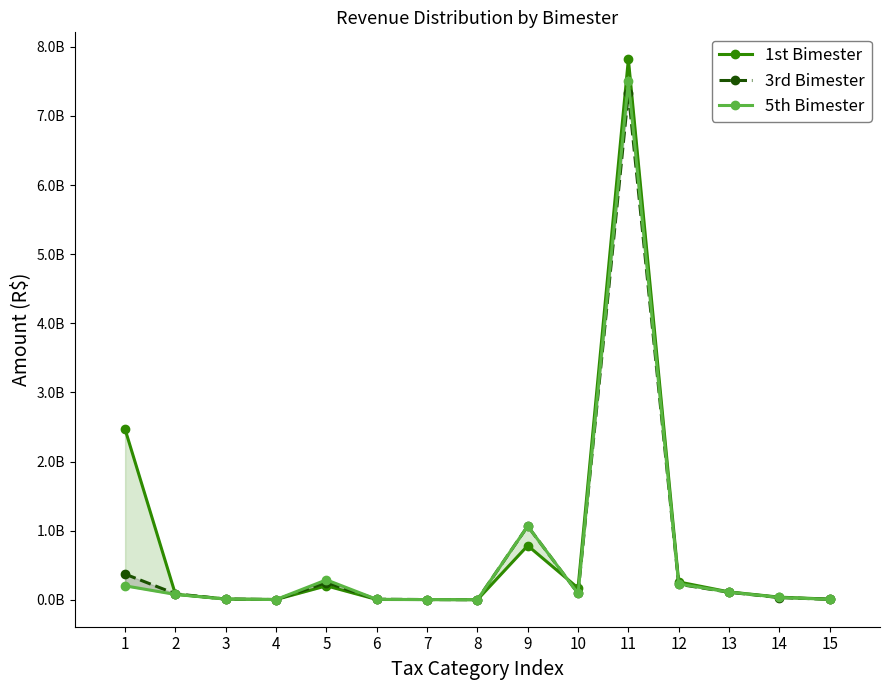

Count the number of categories in the chart.

15